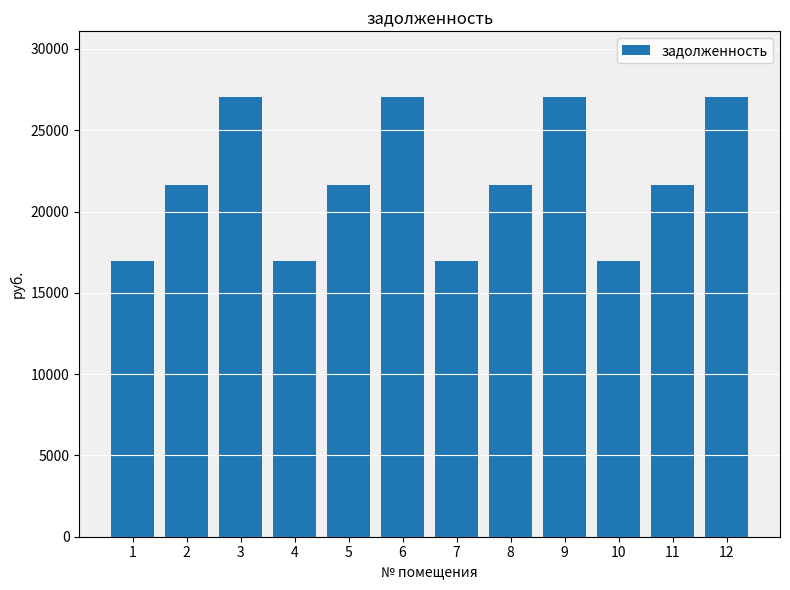

What is the sum of all values?

262562.9